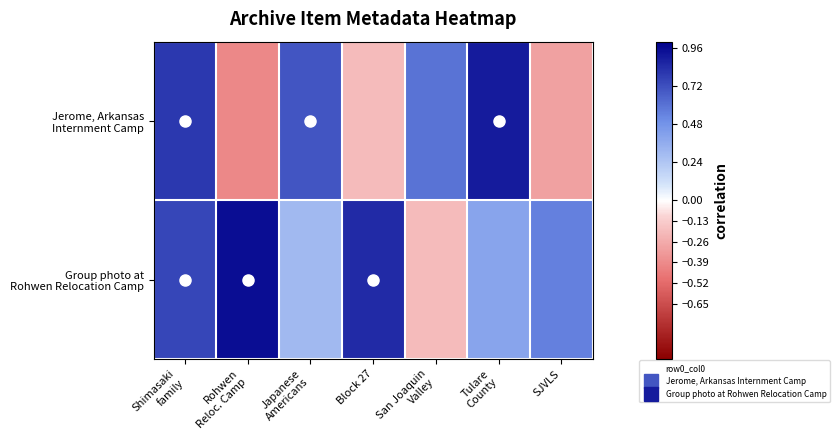

Which series has the largest total across all categories?

Group photo at Rohwen Relocation Camp